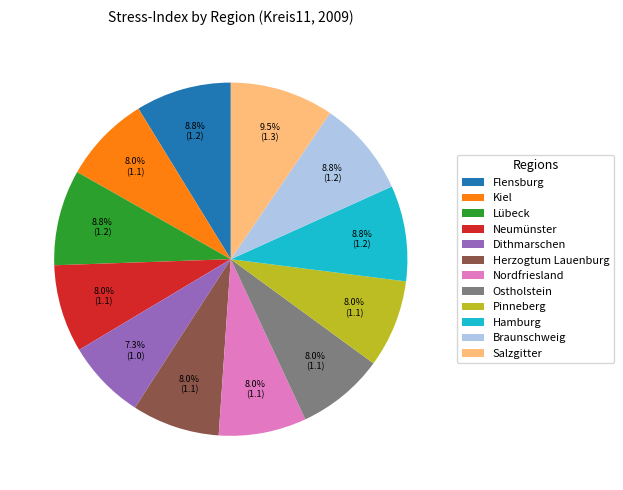

How many segments does this pie chart have?

12